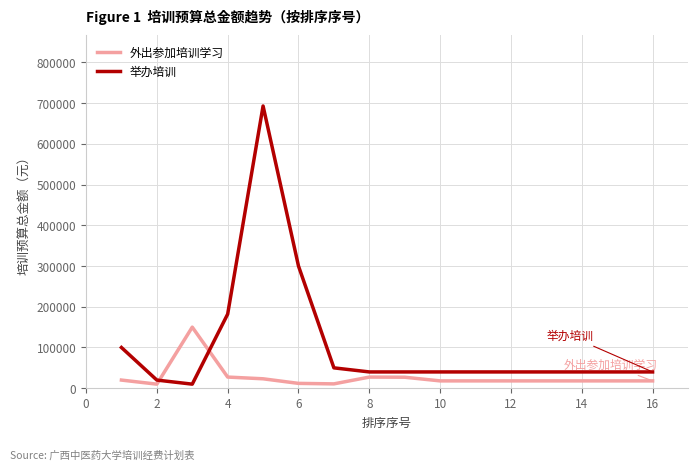

After their last crossing, which series has the higher values: 外出参加培训学习 or 举办培训?

举办培训